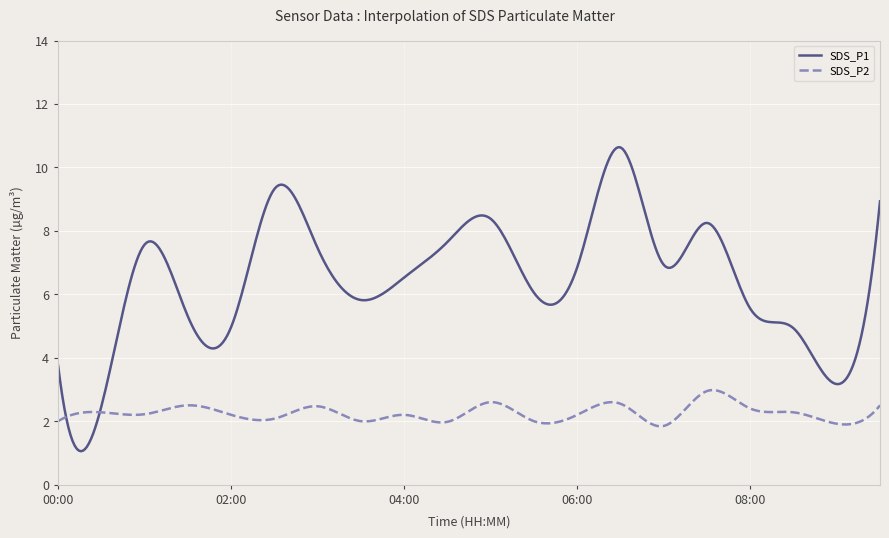

List the series in order of their overall mean, highest first.

SDS_P1, SDS_P2